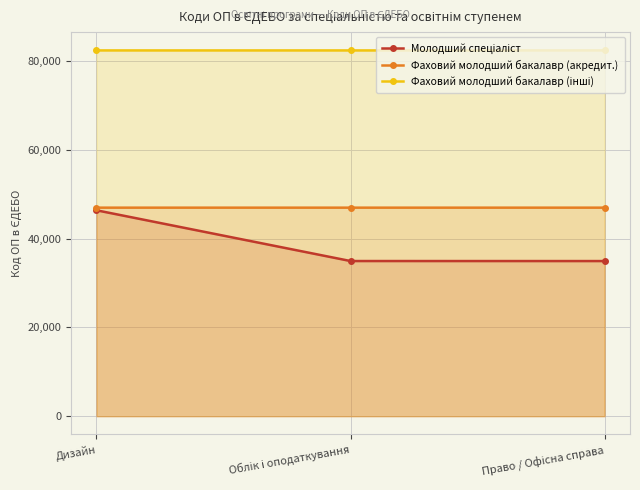

At Облік і оподаткування, list the series in order from largest to smallest.

Фаховий молодший бакалавр (інші), Фаховий молодший бакалавр (акредит.), Молодший спеціаліст